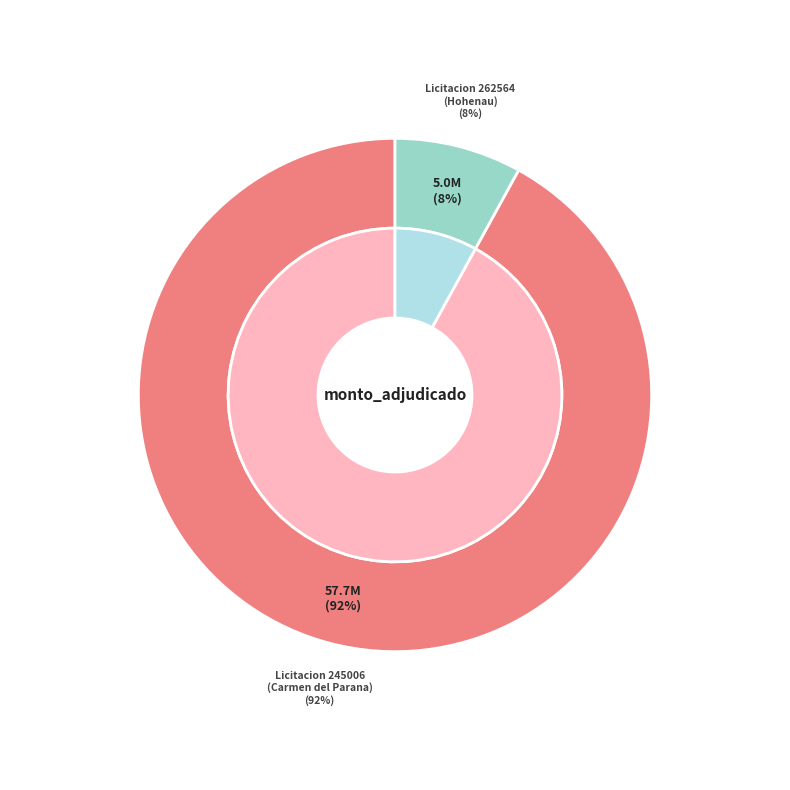

True or false: 245006-marcial-vazquez-garcia-1 accounts for 92% of the total.

True